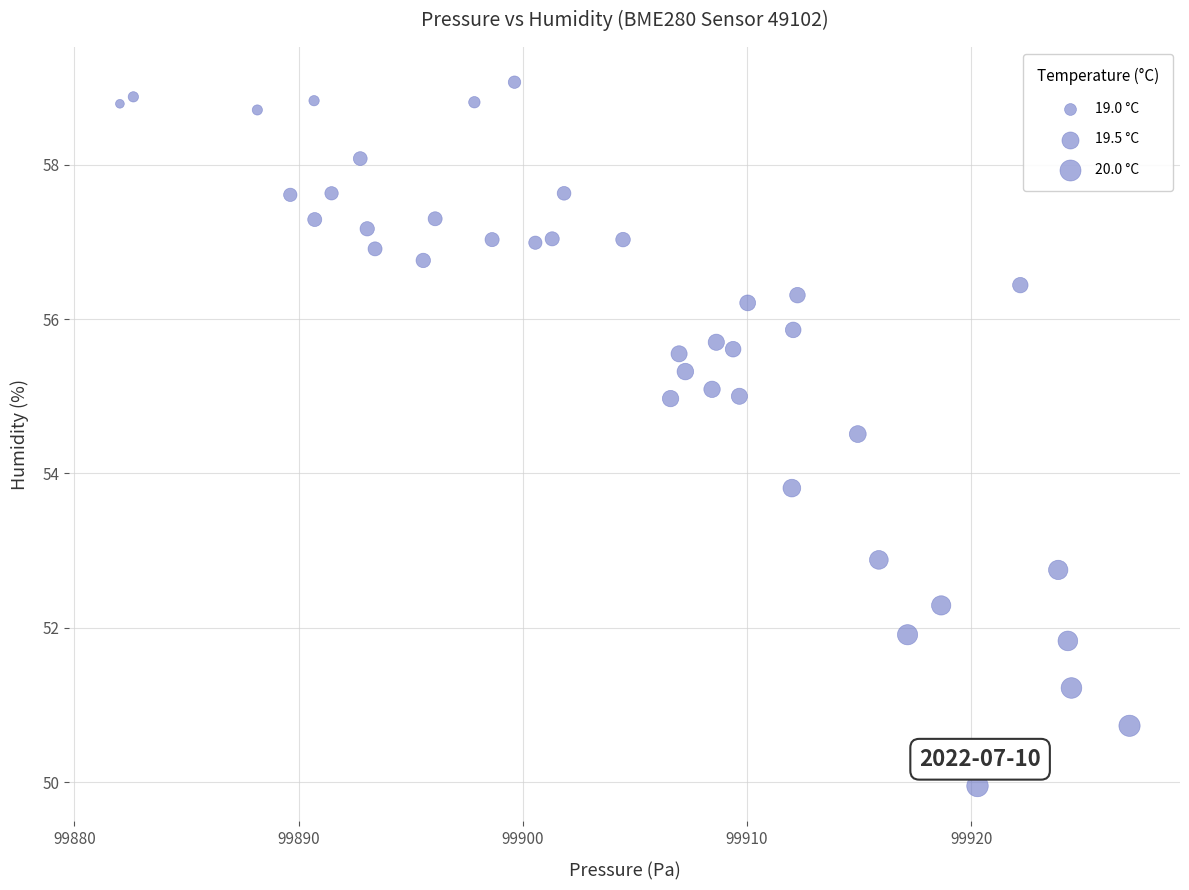

What Y value in the scatter plot is closest to 54?

53.8